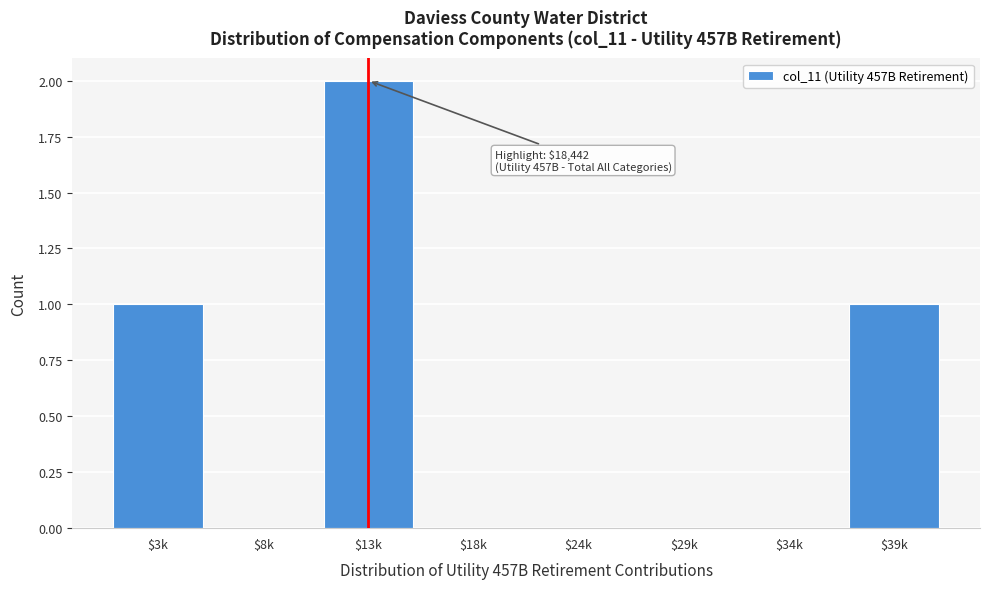

True or false: the data shows 0 at $18k.

True